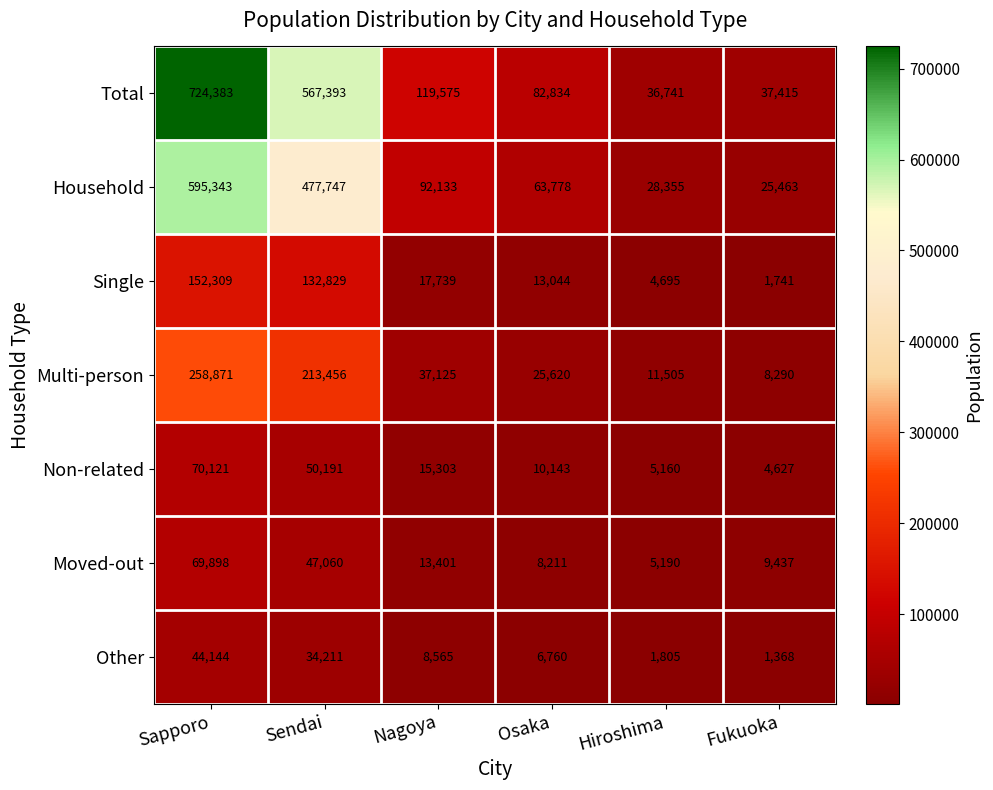

The Multi-person series shows 25620 at Osaka. True or false?

True